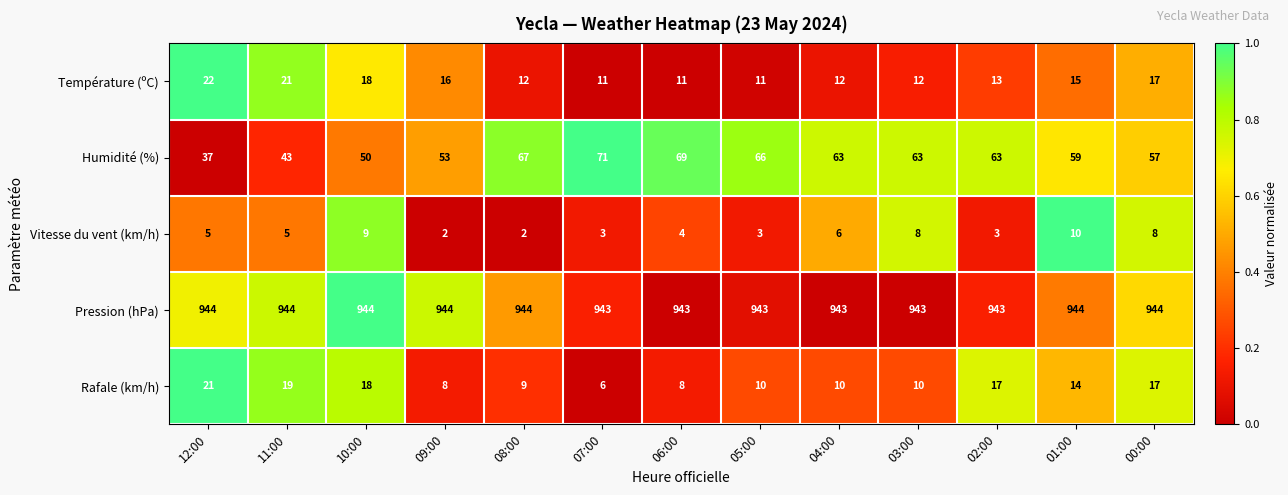

What is the lowest value of the Température (ºC) series?

11